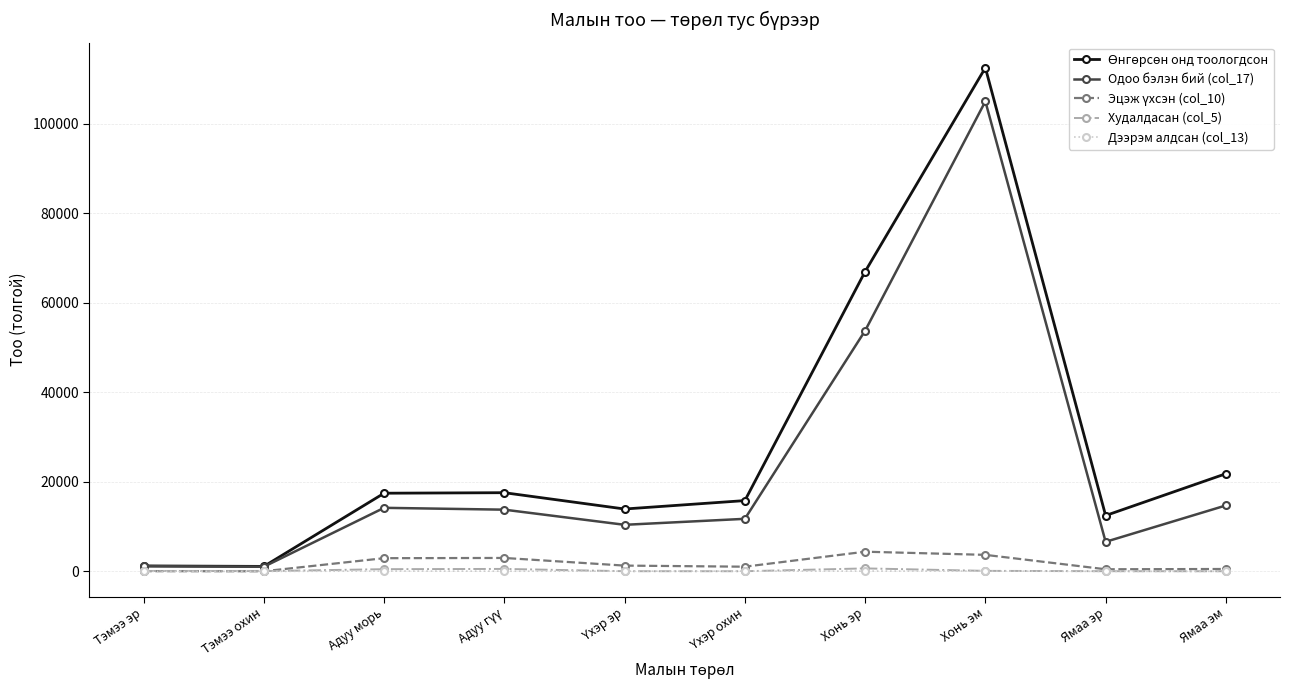

At which category does the chart reach its peak across all series?

Хонь эм